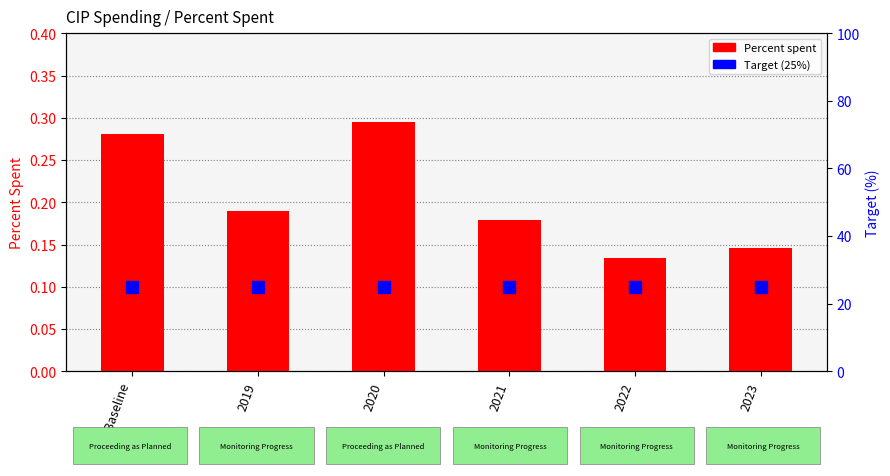

Reading left to right, extract all data points from this chart.

Percent spent: 2018 Baseline=0.3	2019=0.2	2020=0.3	2021=0.2	2022=0.1	2023=0.1
Target: 2018 Baseline=25.0	2019=25.0	2020=25.0	2021=25.0	2022=25.0	2023=25.0